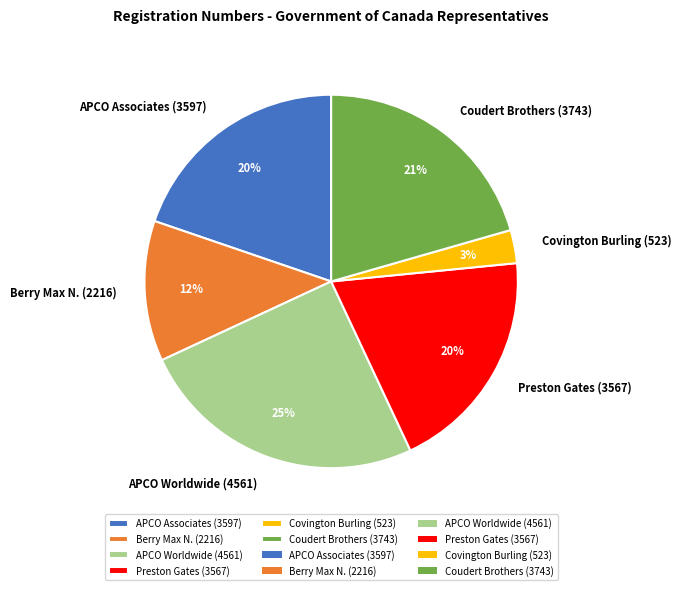

Is there any slice that represents more than half of the pie?

No